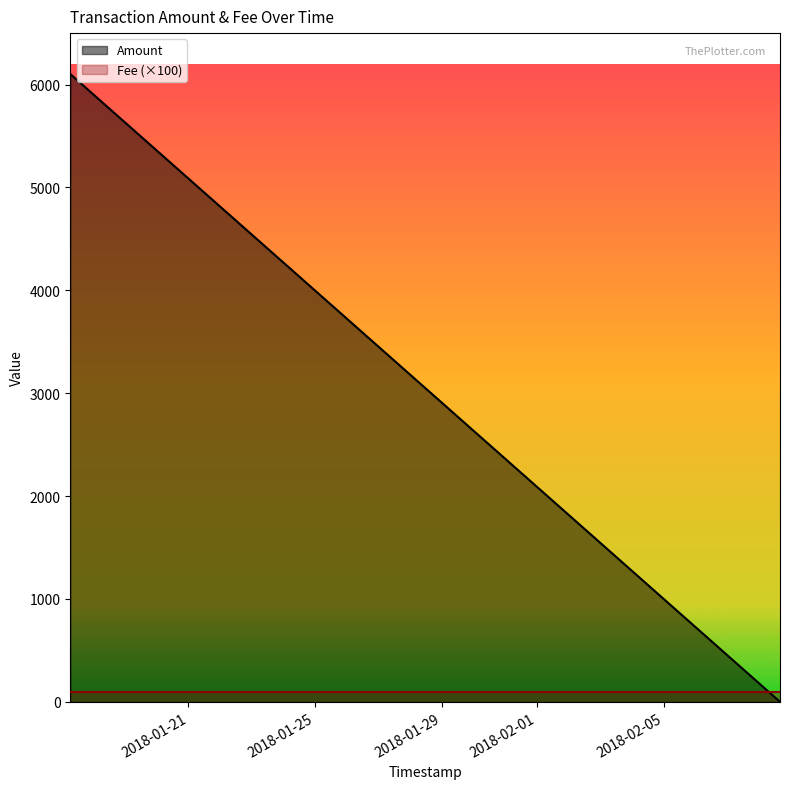

Which category has the highest value across all series?

2018-01-17 06:50:05